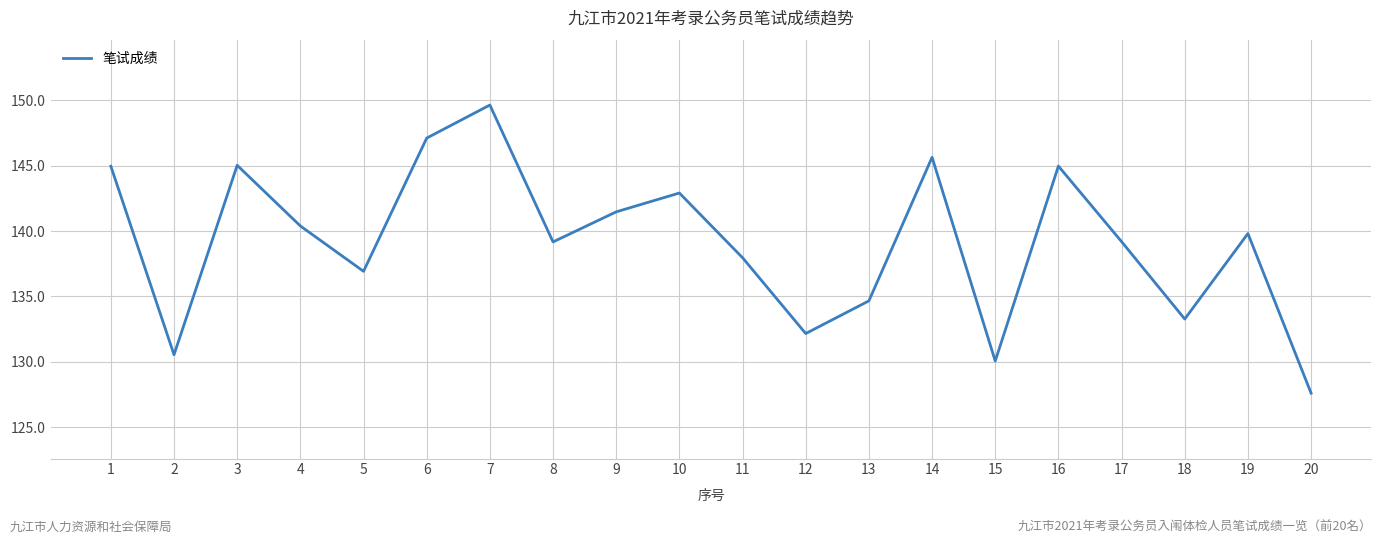

How many distinct data groups are displayed?

1